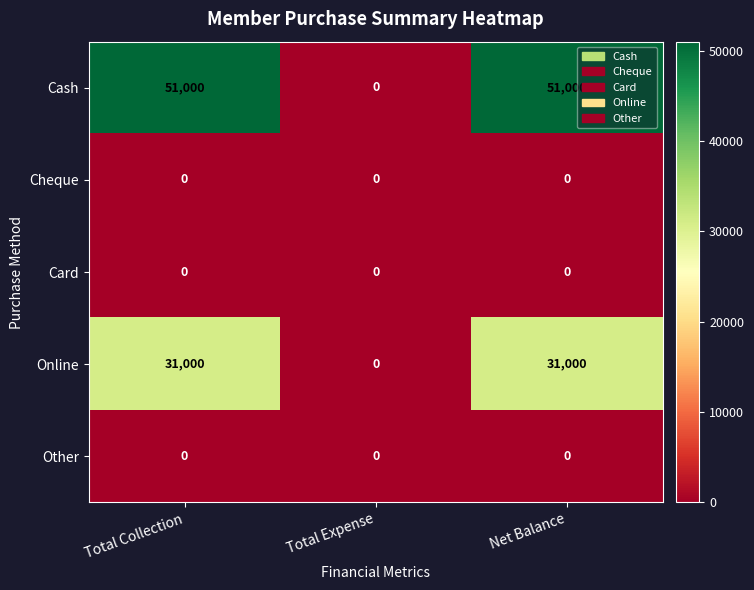

How many categories are shown in the chart?

3